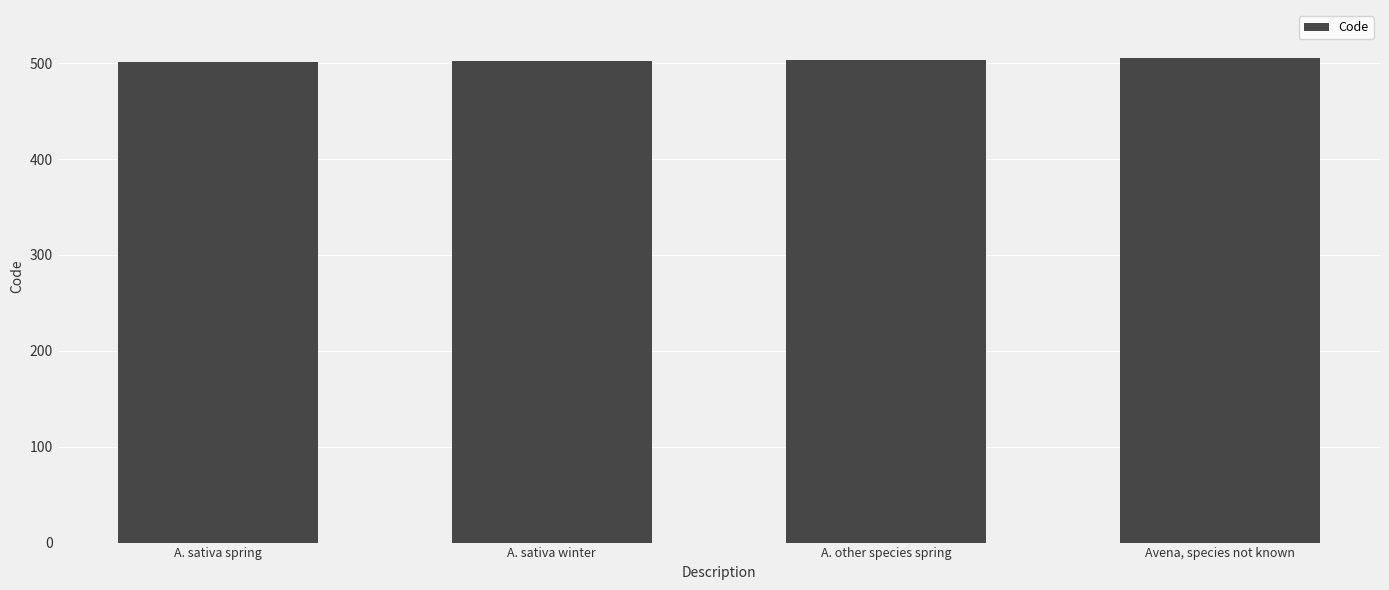

Are the bars grouped side by side (vs. stacked)?

No